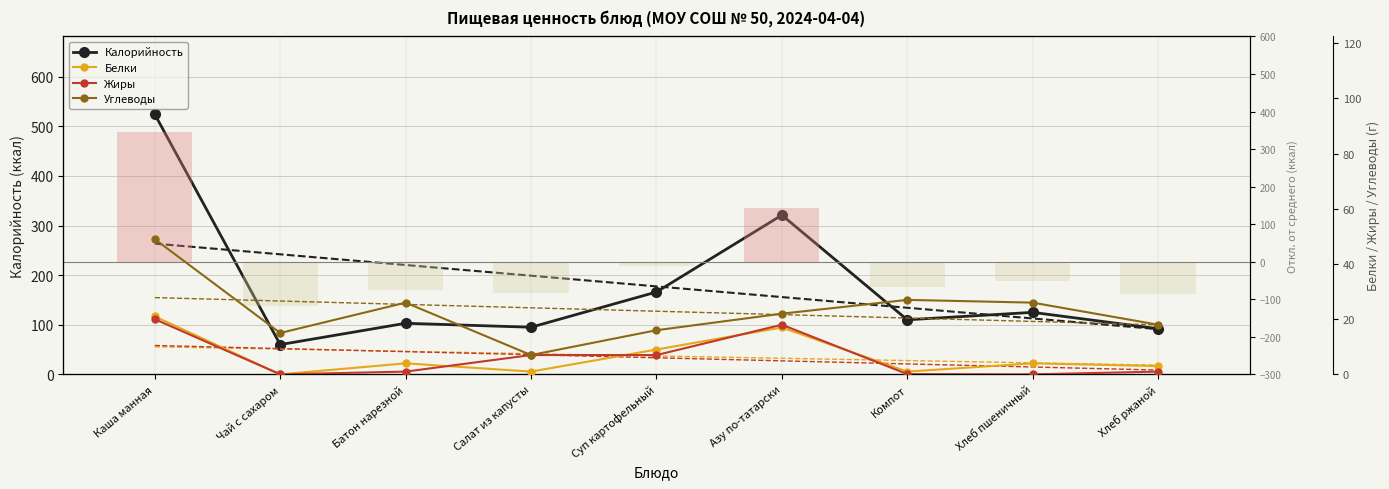

Reading left to right, what are all the values shown in this chart?

Калорийность: 524.0	60.0	103.0	95.0	166.0	321.0	110.0	125.0	92.0
Белки: 21.0	0.0	4.0	1.0	9.0	17.0	1.0	4.0	3.0
Жиры: 20.0	0.0	1.0	7.0	7.0	18.0	0.1	0.0	1.0
Углеводы: 49.0	15.0	26.0	7.0	16.0	22.0	27.0	26.0	18.0